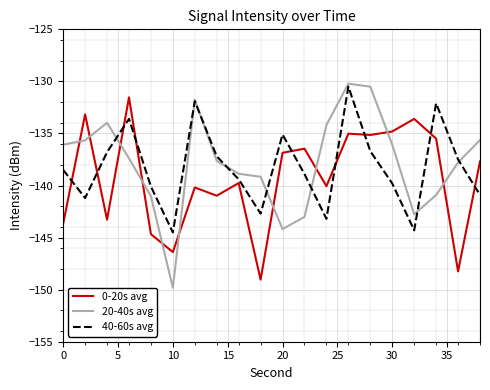

How many values in the 0-20s avg series are below -137?

11